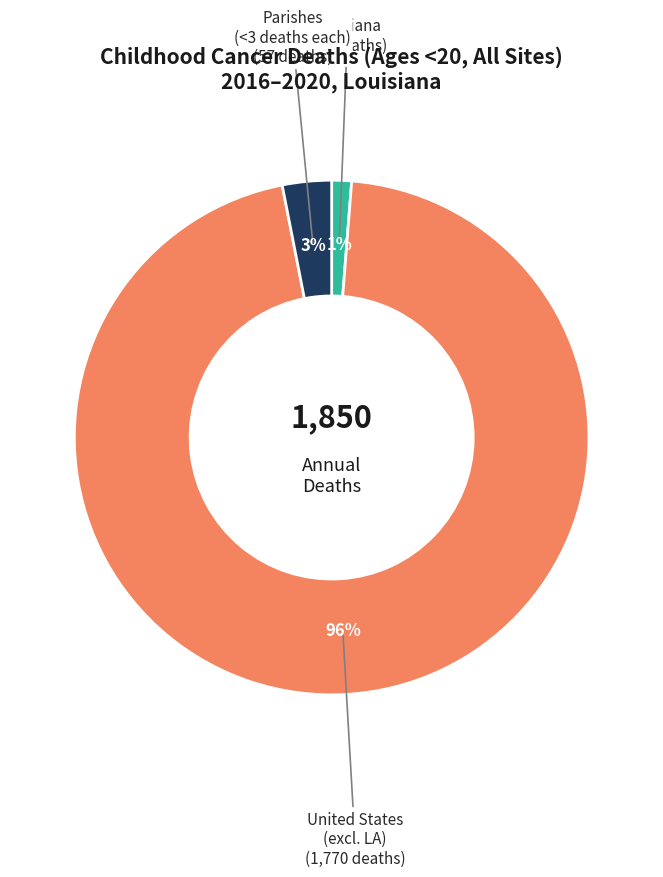

Is there a majority slice in this chart?

Yes